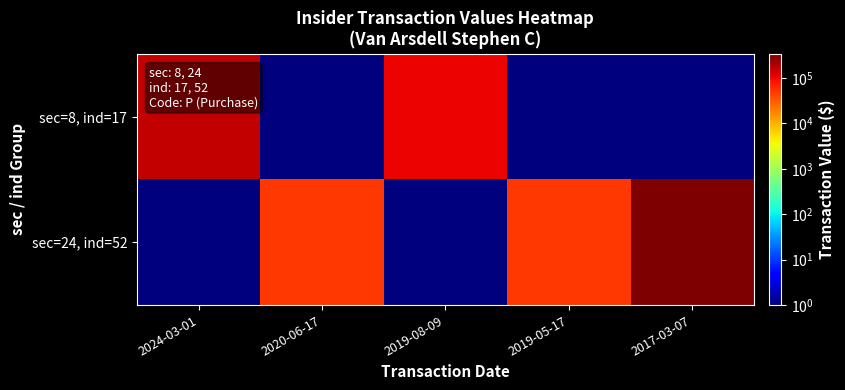

Rank the series by their maximum value, from highest to lowest.

sec=24, ind=52, sec=8, ind=17